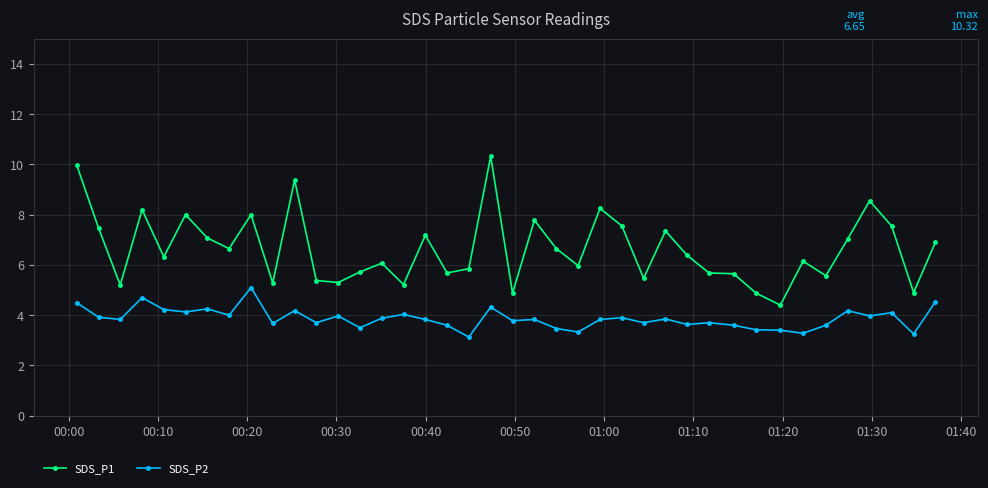

What is the difference between the maximum and minimum values in the SDS_P1 series?

5.9